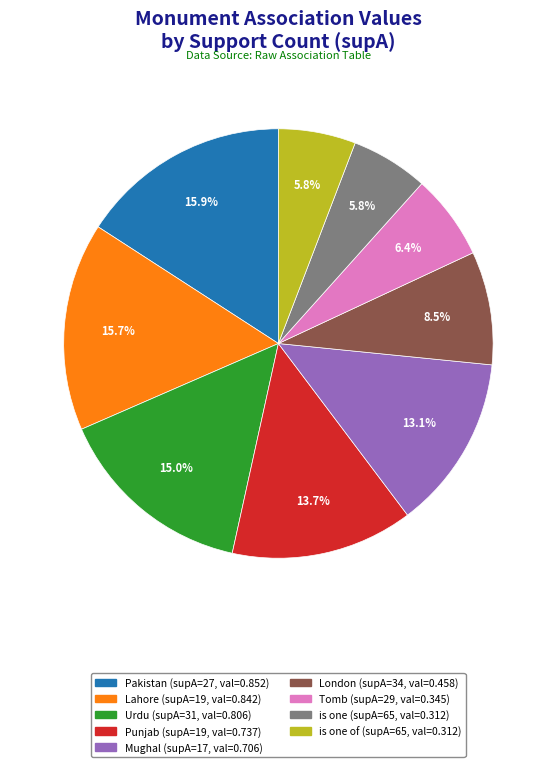

Does any single category account for the majority?

No